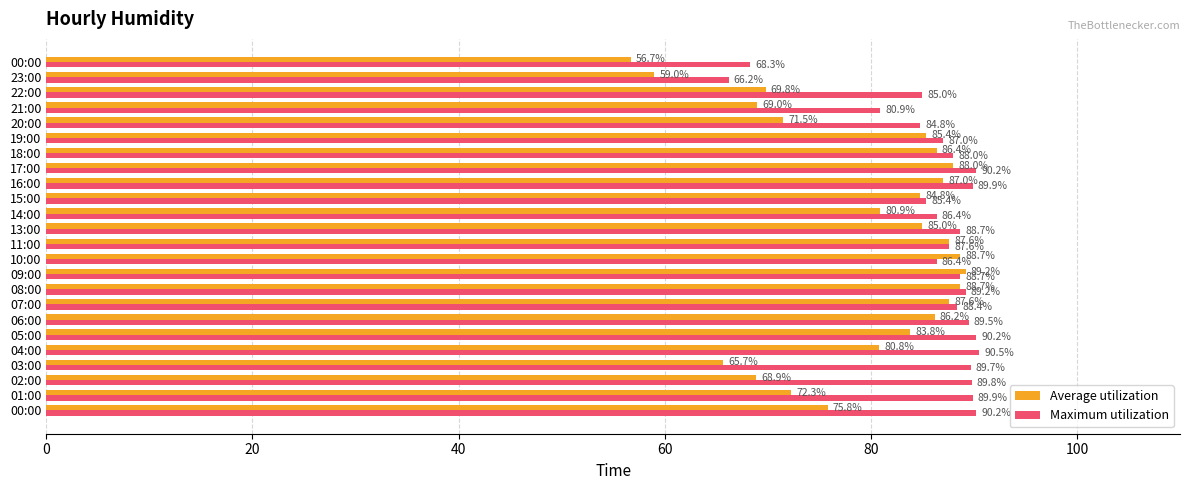

Reading left to right, what are all the values shown in this chart?

Average utilization: 75.8	72.3	68.9	65.7	80.8	83.8	86.2	87.6	88.7	89.2	88.7	87.6	85.0	80.9	84.8	87.0	88.0	86.4	85.4	71.5	69.0	69.8	59.0	56.7
Maximum utilization: 90.2	89.9	89.8	89.7	90.5	90.2	89.5	88.4	89.2	88.7	86.4	87.6	88.7	86.4	85.4	89.9	90.2	88.0	87.0	84.8	80.9	85.0	66.2	68.3